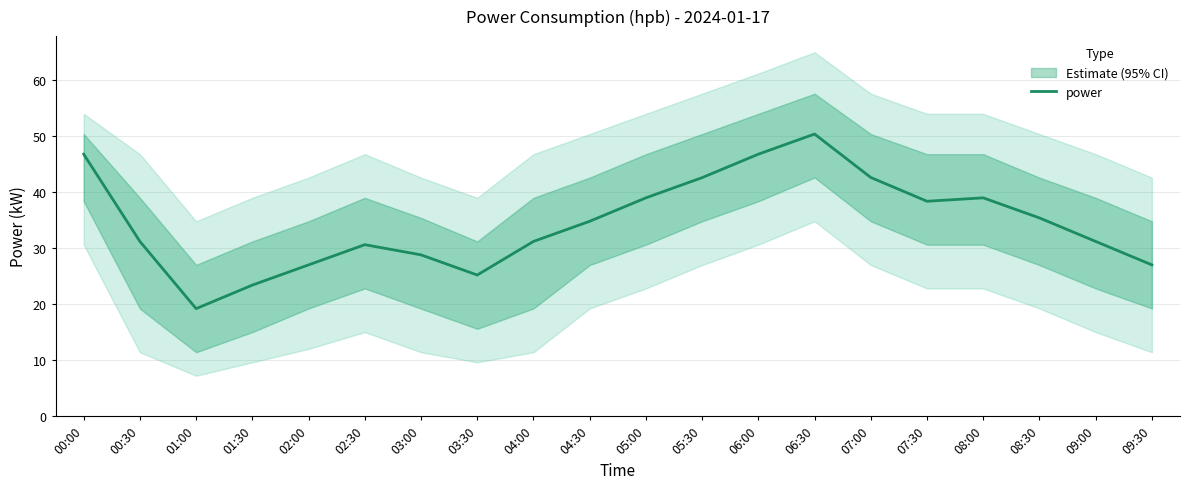

How many values exceed 34?

10